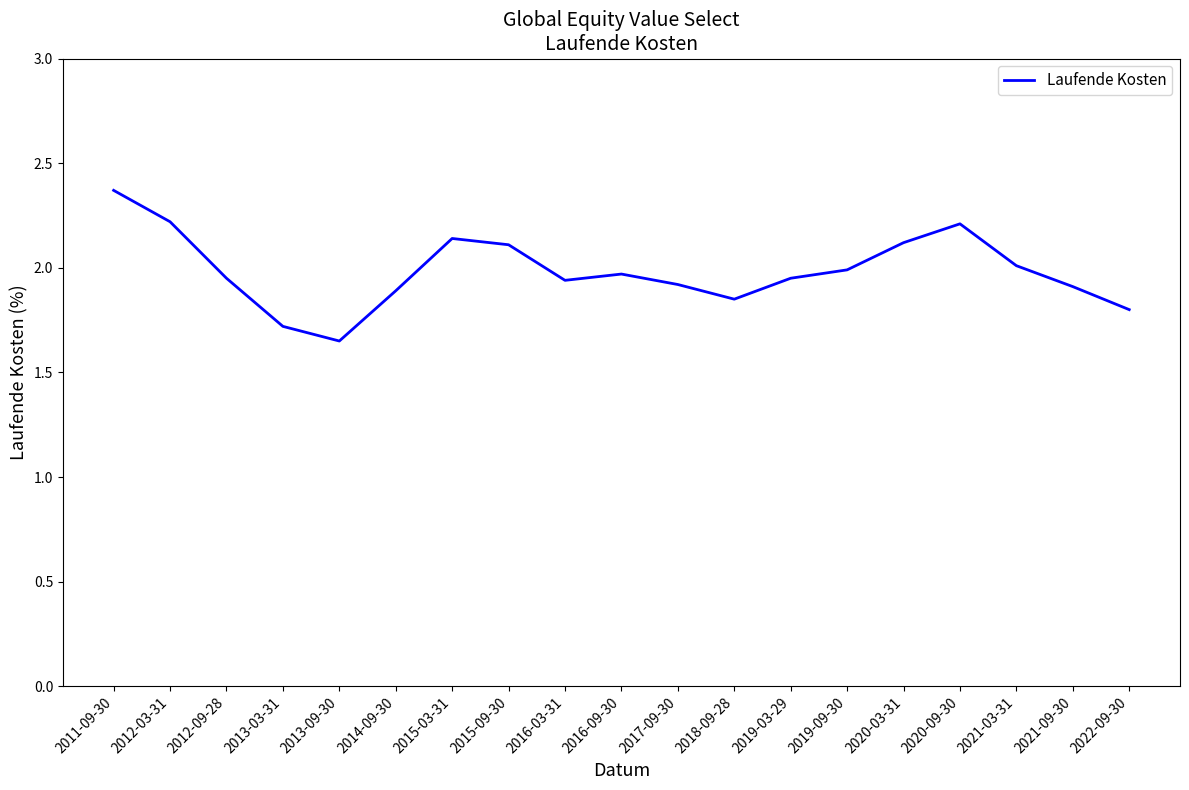

True or false: the data shows 2.2 at 2012-03-31.

True